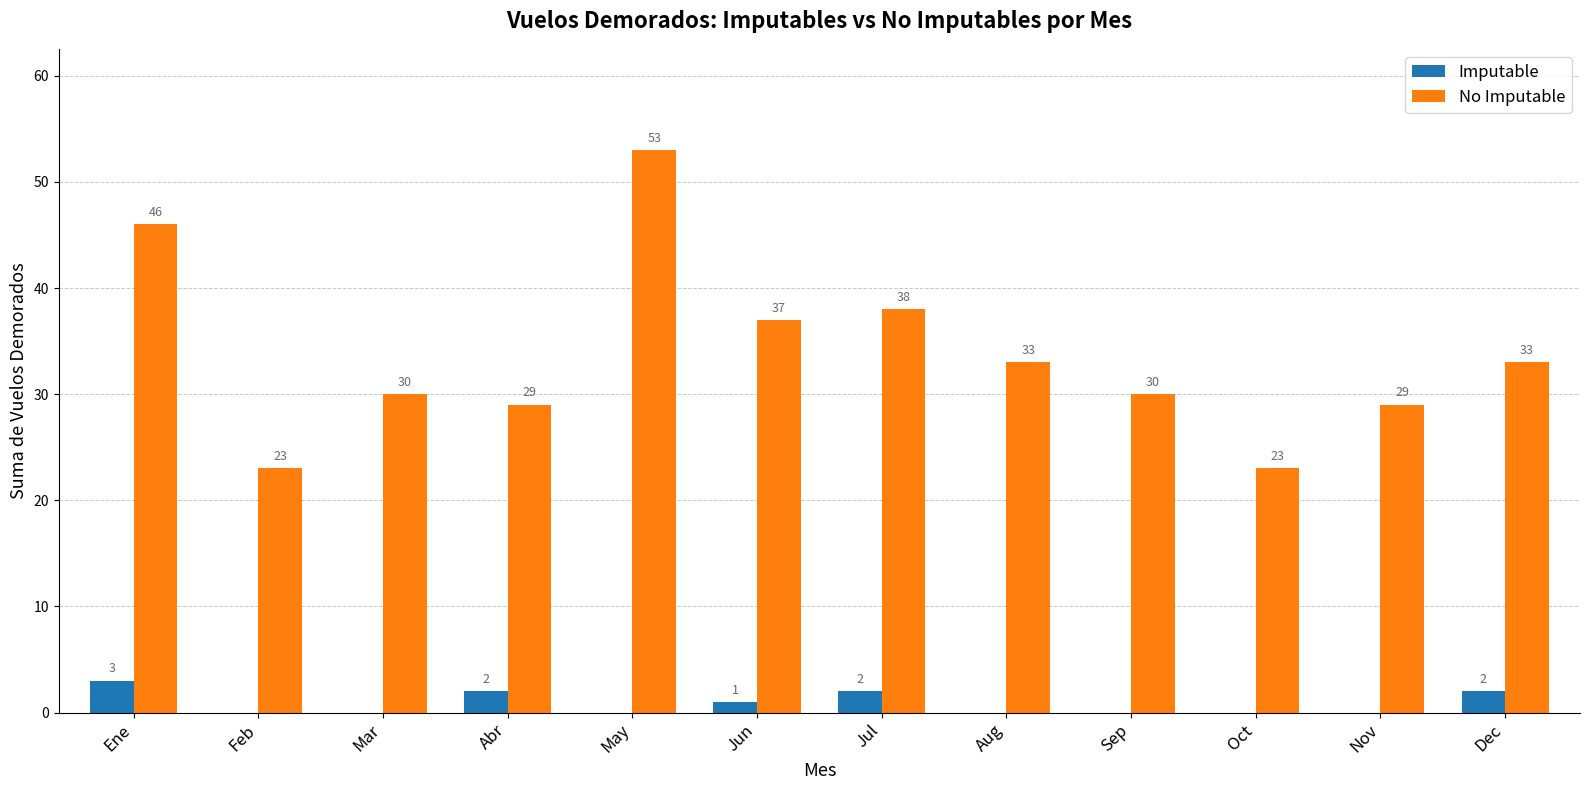

What is the maximum value shown in the chart?

53